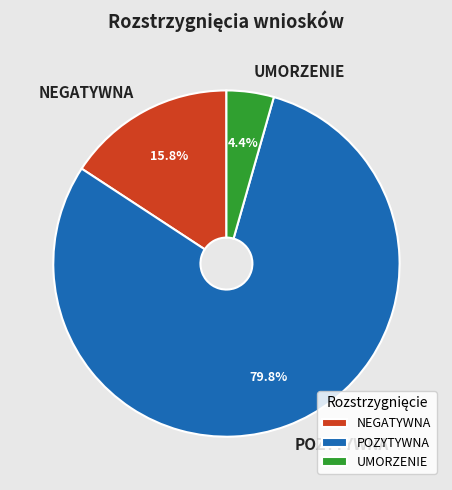

What portion of the pie excludes NEGATYWNA?

84.2%